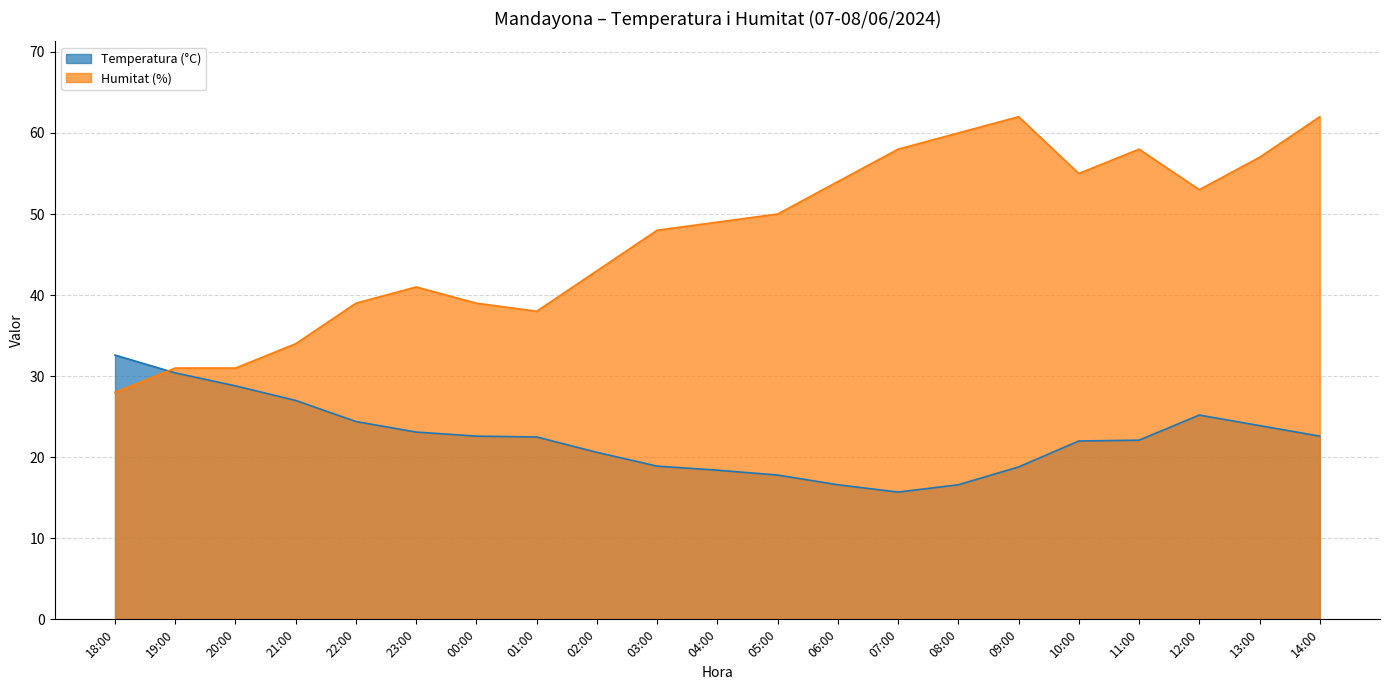

Rank the series by their maximum value, from highest to lowest.

Humitat (%), Temperatura (°C)